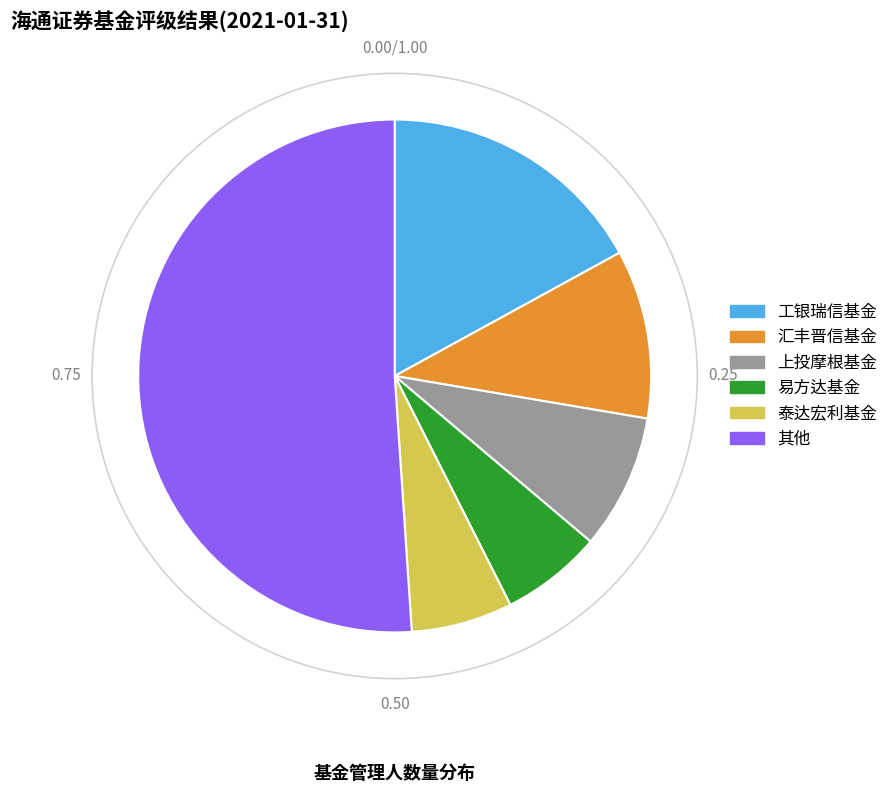

How many slices are in this pie chart?

6